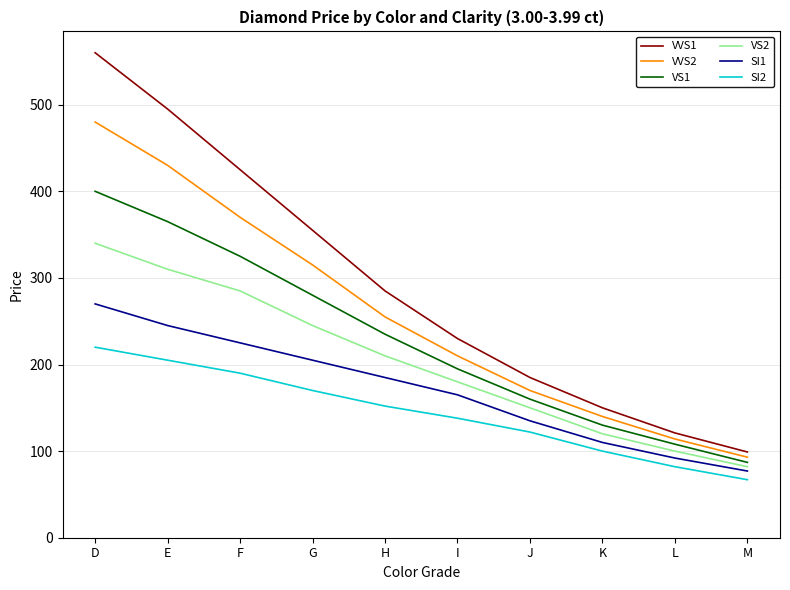

Rank the series by their average value, from lowest to highest.

SI2, SI1, VS2, VS1, VVS2, VVS1